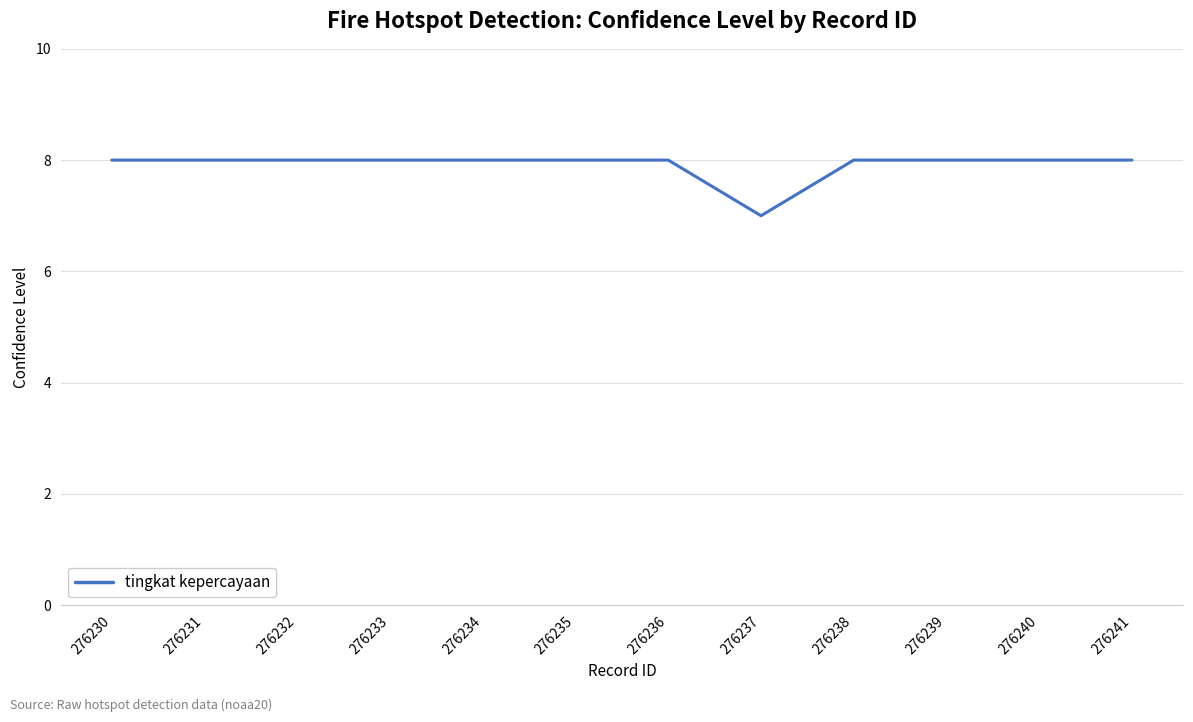

Is it true that the value at 276238 is 8?

True